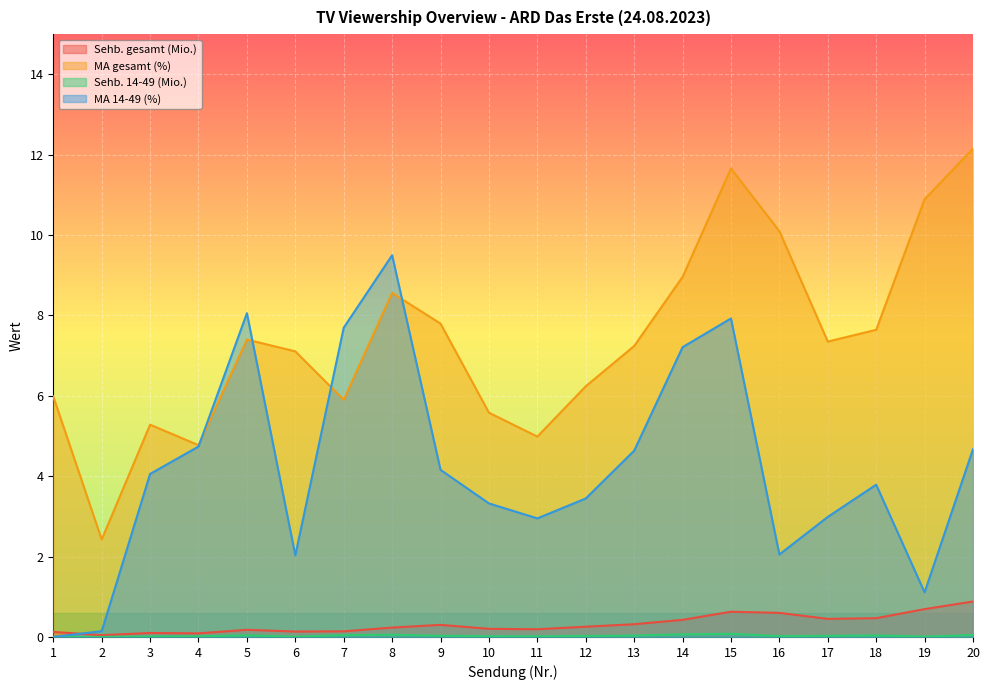

How many lines are shown in the chart?

4